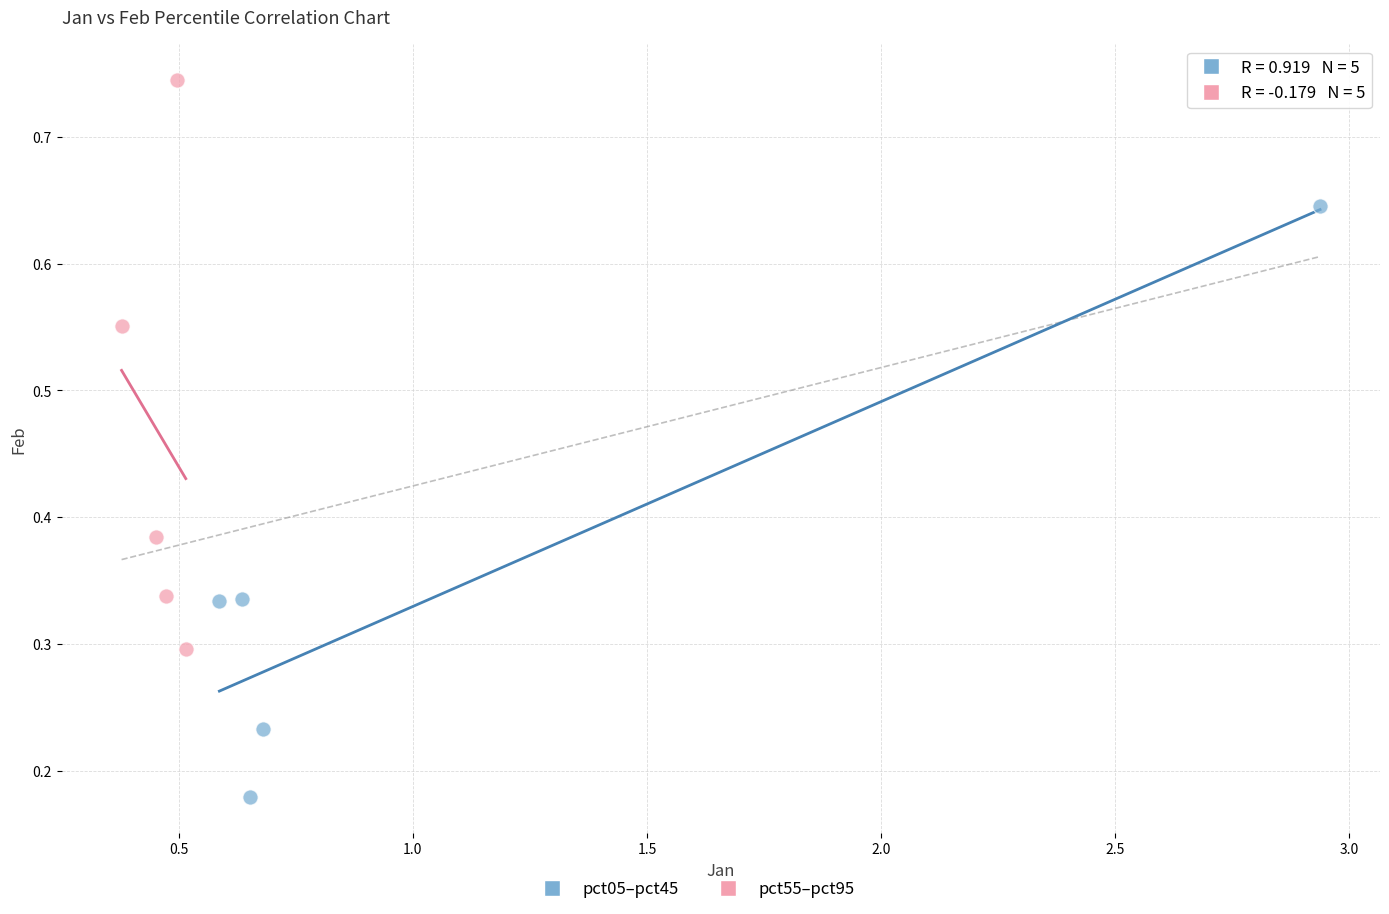

Which series contains the lowest Y value?

pct05–pct45